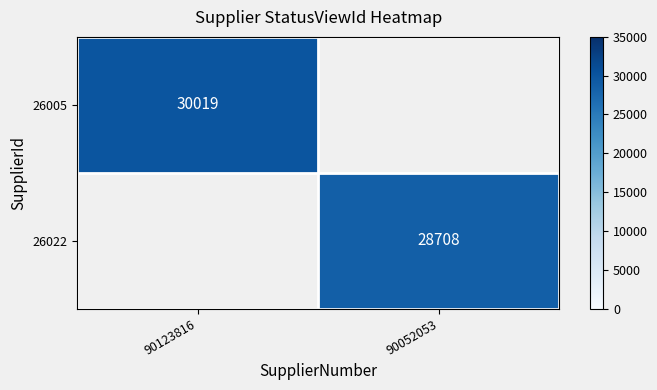

The 26022 series shows 38816 at 90052053. True or false?

False